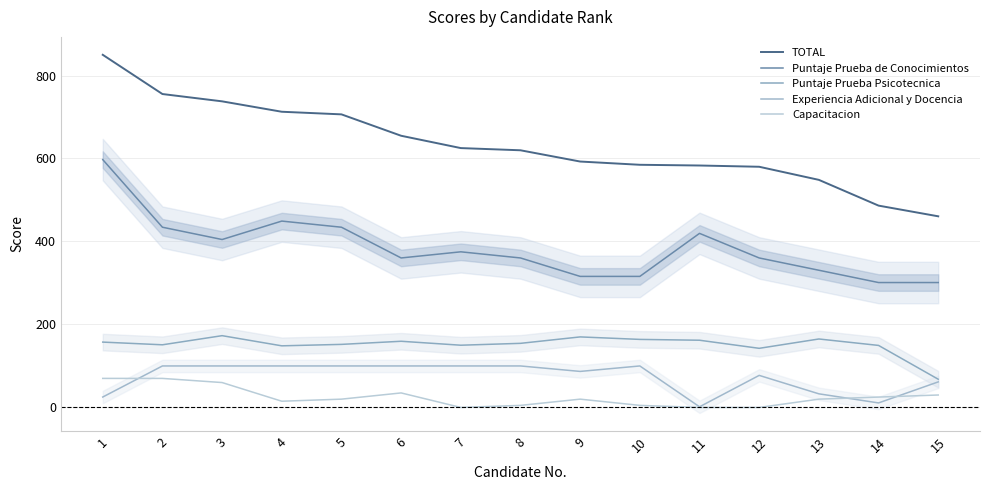

What is the value of the Puntaje Prueba de Conocimientos point at the 13th from the left?

330.7